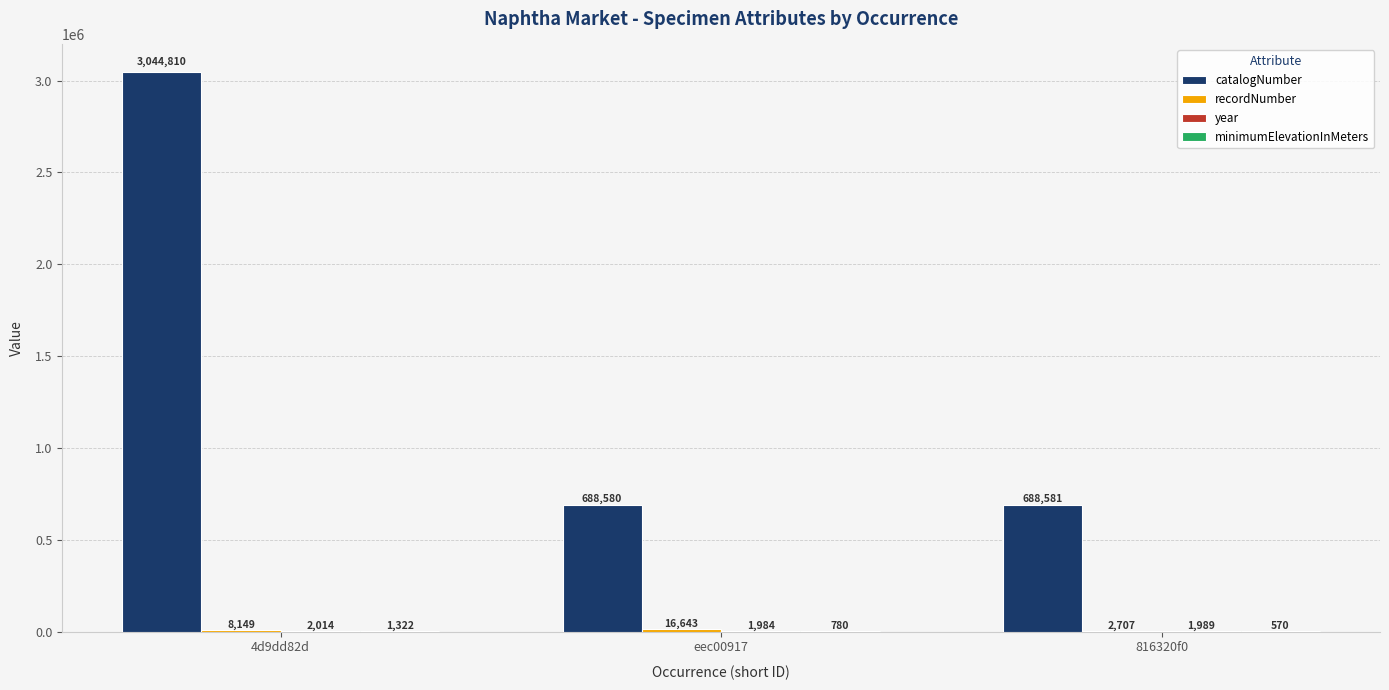

The catalogNumber series shows 138242 at 816320f0. True or false?

False